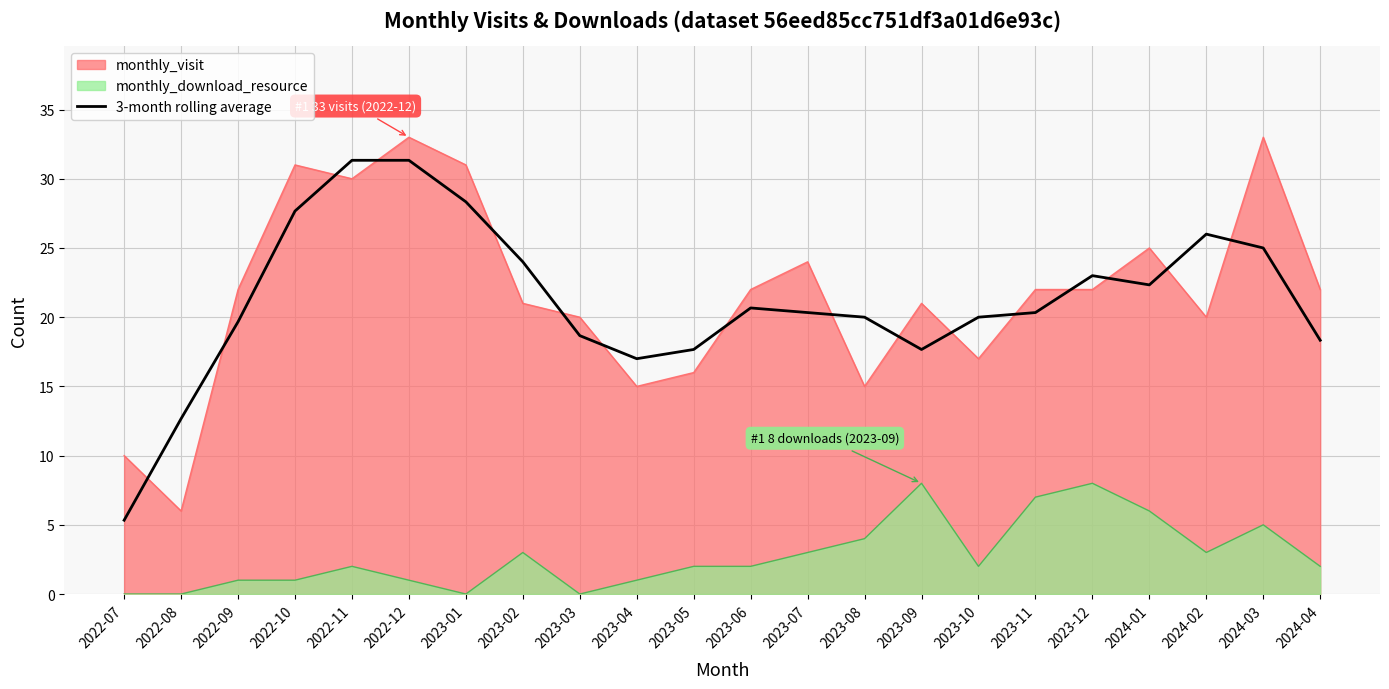

List the labels in order of value, largest first.

2022-11, 2022-12, 2023-01, 2022-10, 2024-02, 2024-03, 2023-02, 2023-12, 2024-01, 2023-06, 2023-07, 2023-11, 2023-08, 2023-10, 2022-09, 2023-03, 2024-04, 2023-05, 2023-09, 2023-04, 2022-08, 2022-07